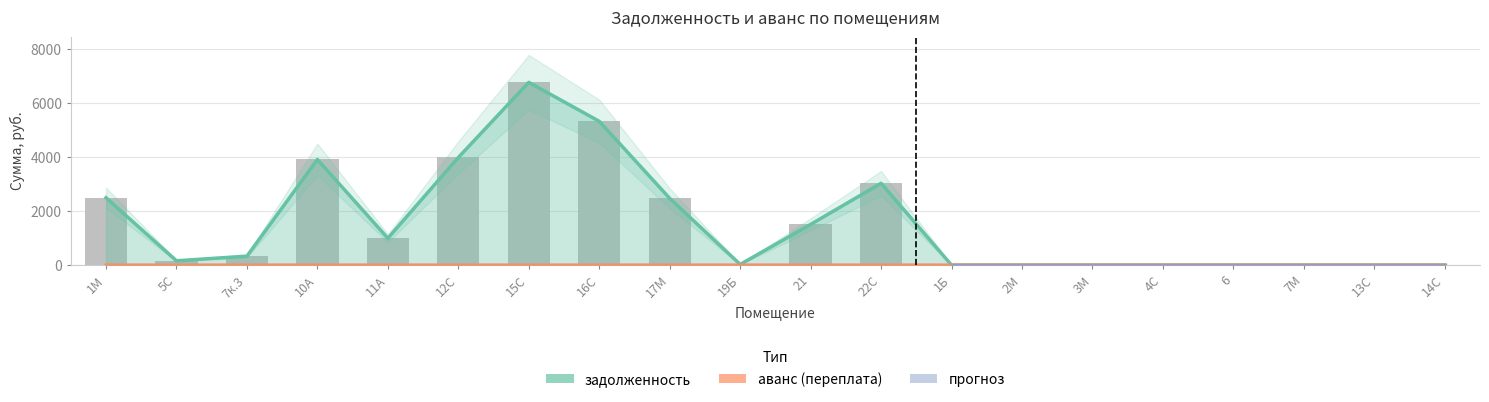

What position from the right is 22С?

9